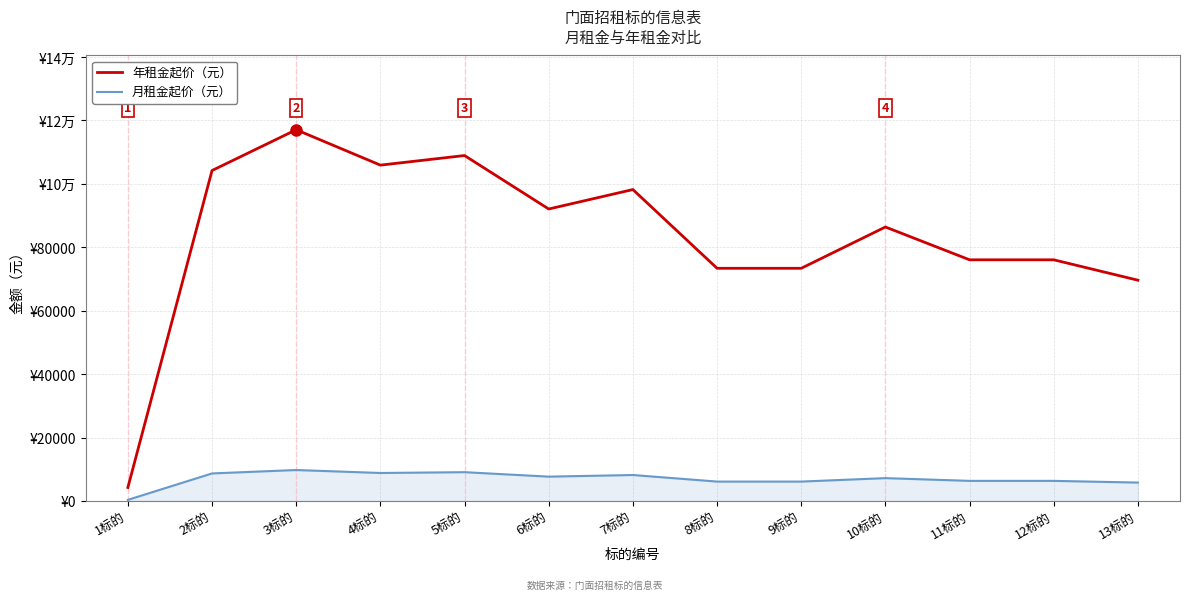

Between 7标的 and 10标的, which series saw the biggest shift?

年租金起价（元）